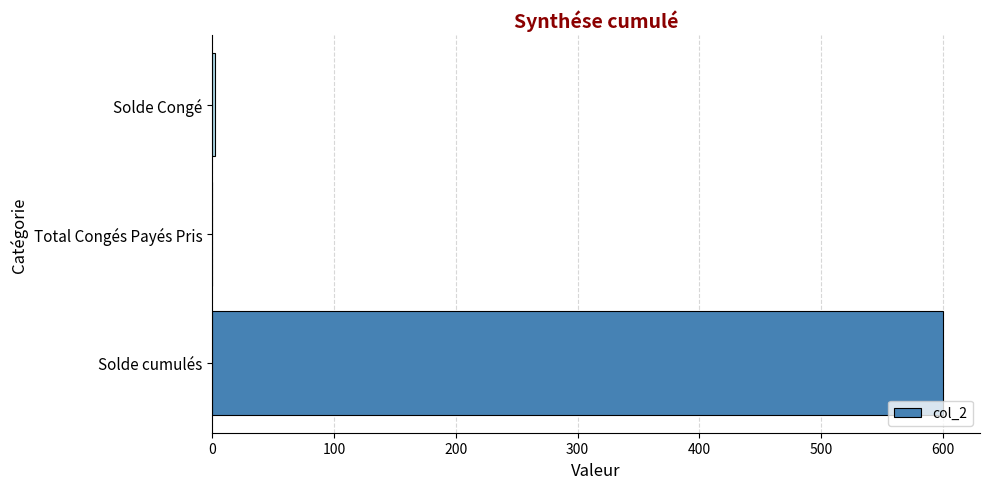

True or false: the data shows 412.3 at Total Congés Payés Pris.

False